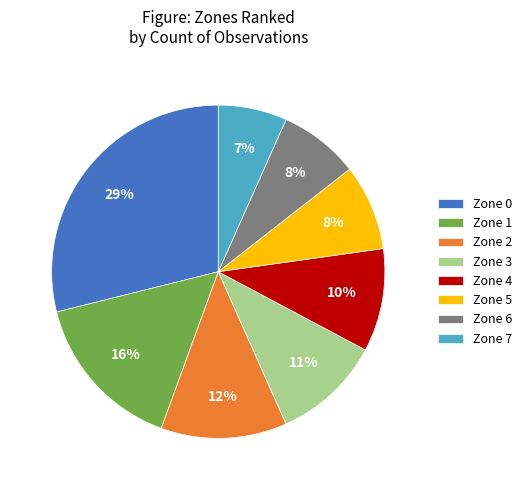

Do Zone 6 and Zone 4 together represent more than half of the pie?

No